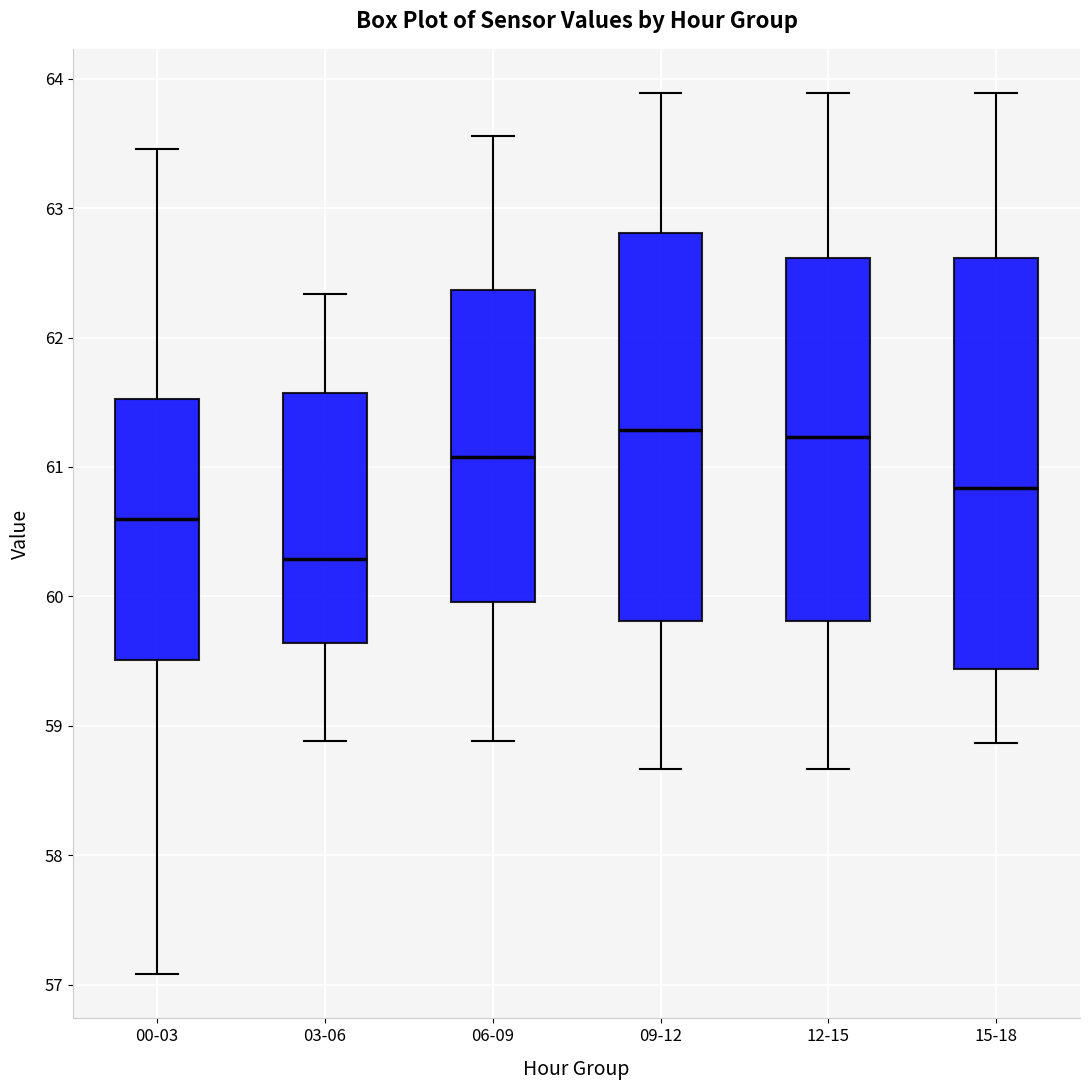

Reading left to right, transcribe this box plot: for each box, give where its median line is, the range the box spans, and where its two whiskers end, as read against the y-axis. The values are not printed on the chart, so give them approximately, as read against the axis.

00-03: median 60.6, box 59.5 to 61.5, whiskers 57.1 to 63.5
03-06: median 60.3, box 59.6 to 61.6, whiskers 58.9 to 62.3
06-09: median 61.1, box 60.0 to 62.4, whiskers 58.9 to 63.6
09-12: median 61.3, box 59.8 to 62.8, whiskers 58.7 to 63.9
12-15: median 61.2, box 59.8 to 62.6, whiskers 58.7 to 63.9
15-18: median 60.8, box 59.4 to 62.6, whiskers 58.9 to 63.9